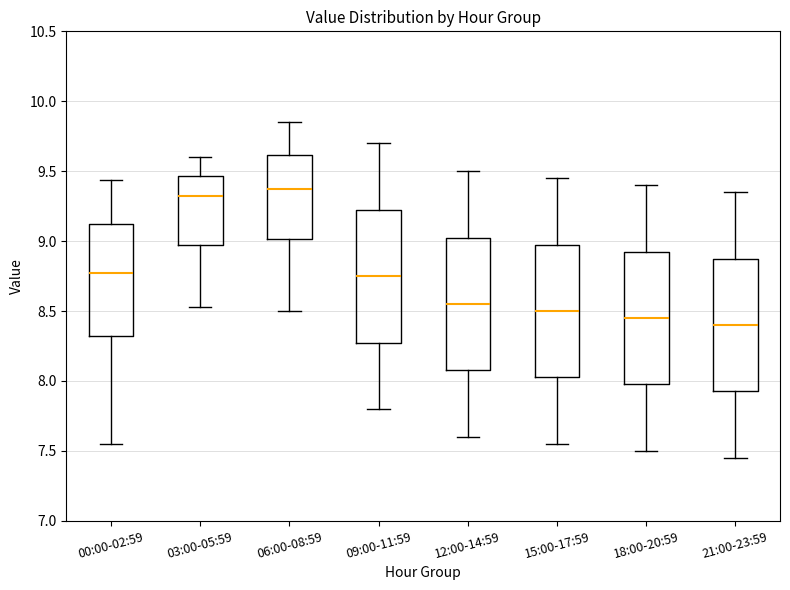

Reading left to right, transcribe this box plot: for each box, give where its median line is, the range the box spans, and where its two whiskers end, as read against the y-axis. The values are not printed on the chart, so give them approximately, as read against the axis.

00:00-02:59: median 8.75, box 8.30 to 9.10, whiskers 7.55 to 9.45
03:00-05:59: median 9.30, box 8.95 to 9.45, whiskers 8.55 to 9.60
06:00-08:59: median 9.40, box 9.00 to 9.60, whiskers 8.50 to 9.85
09:00-11:59: median 8.75, box 8.30 to 9.25, whiskers 7.80 to 9.70
12:00-14:59: median 8.55, box 8.10 to 9.05, whiskers 7.60 to 9.50
15:00-17:59: median 8.50, box 8.05 to 9.00, whiskers 7.55 to 9.45
18:00-20:59: median 8.45, box 8.00 to 8.95, whiskers 7.50 to 9.40
21:00-23:59: median 8.40, box 7.95 to 8.90, whiskers 7.45 to 9.35